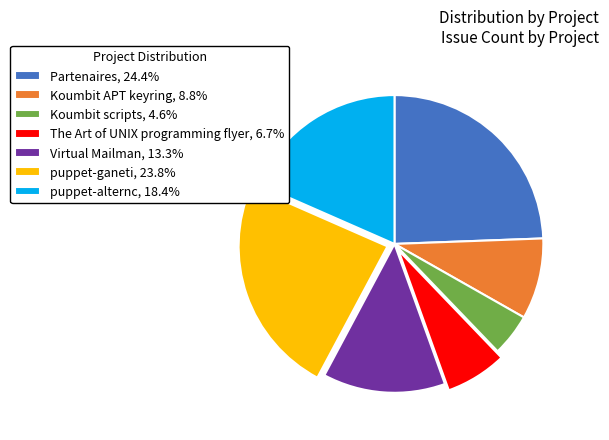

Is there any slice that represents more than half of the pie?

No